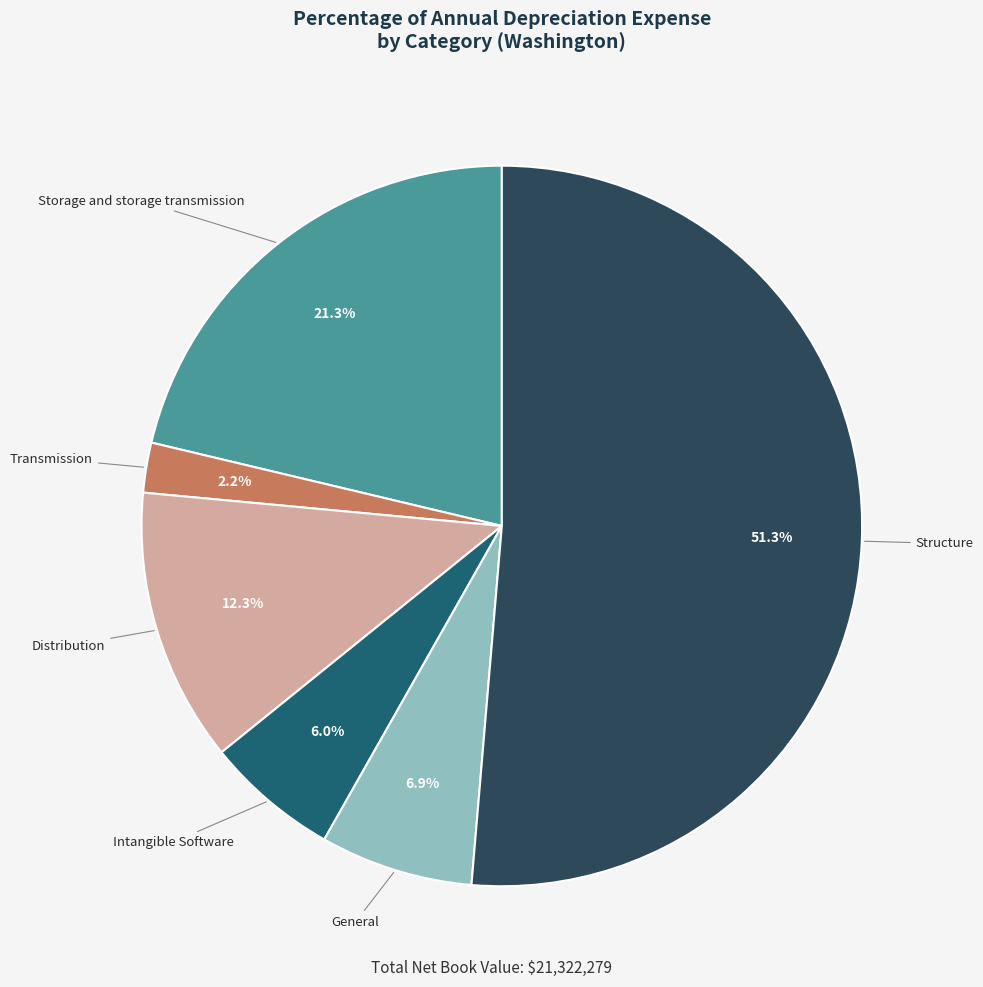

Is there a majority slice in this chart?

Yes